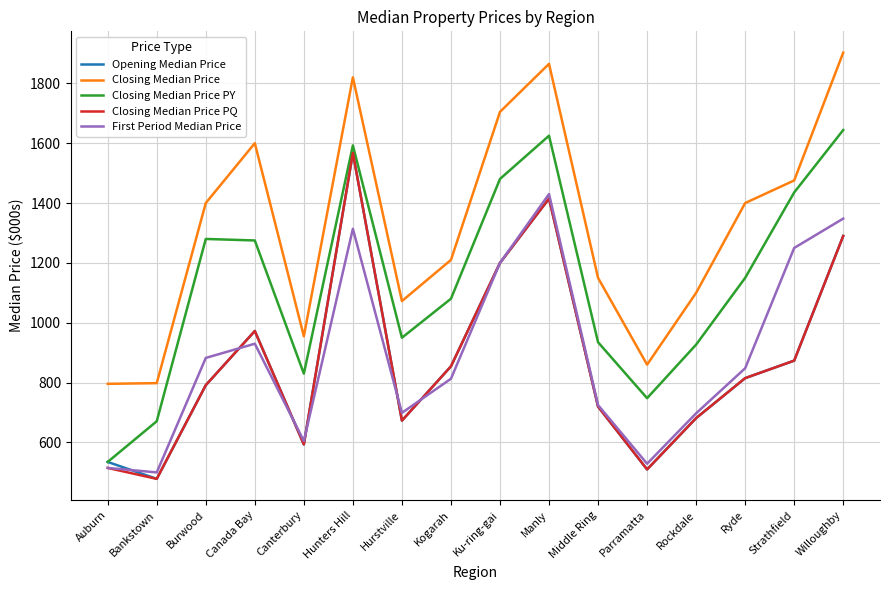

What is the greatest value displayed?

1902.5